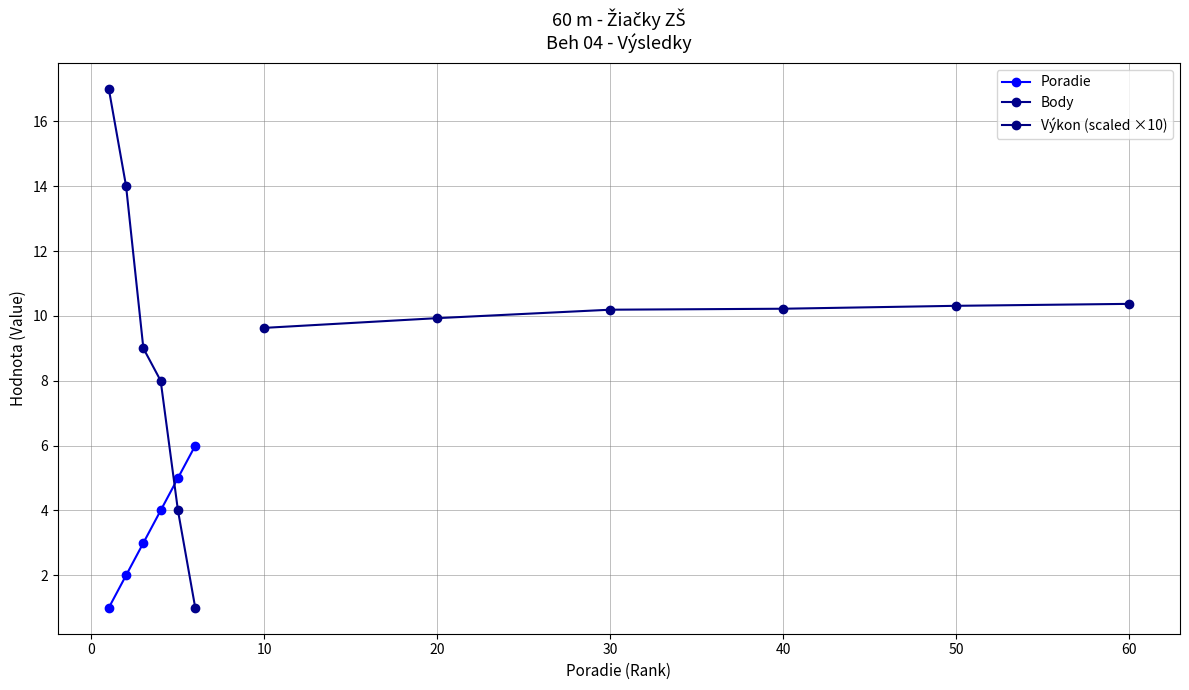

How many times do Body and Poradie cross each other?

1